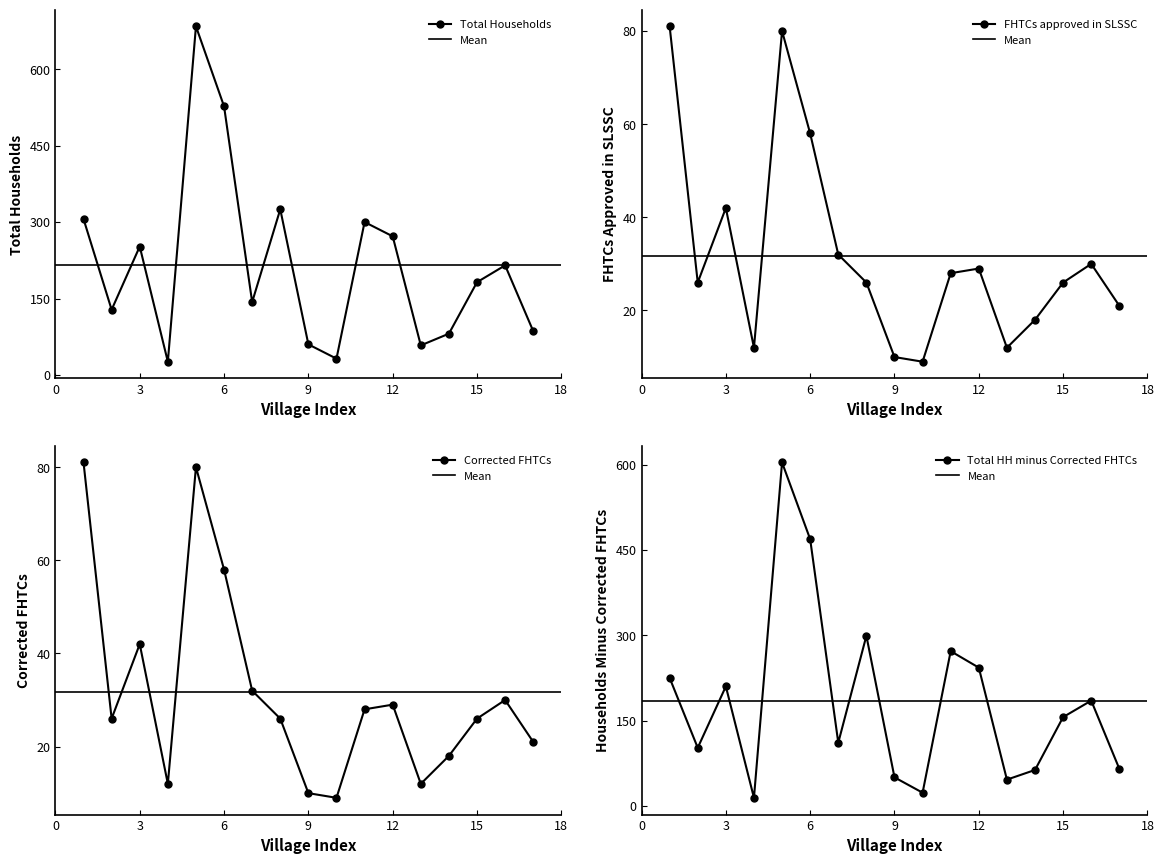

Does the chart display data point markers on the line(s)?

Yes